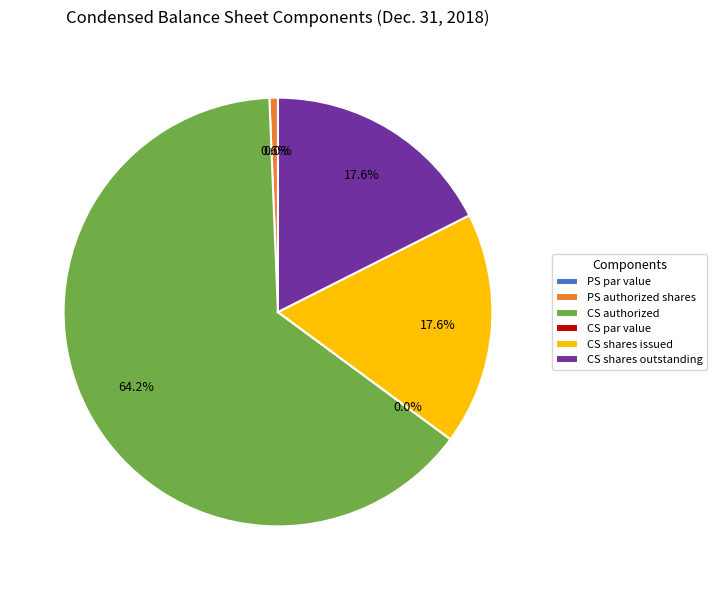

What is the smallest slice in the pie chart?

Preferred stock, par value